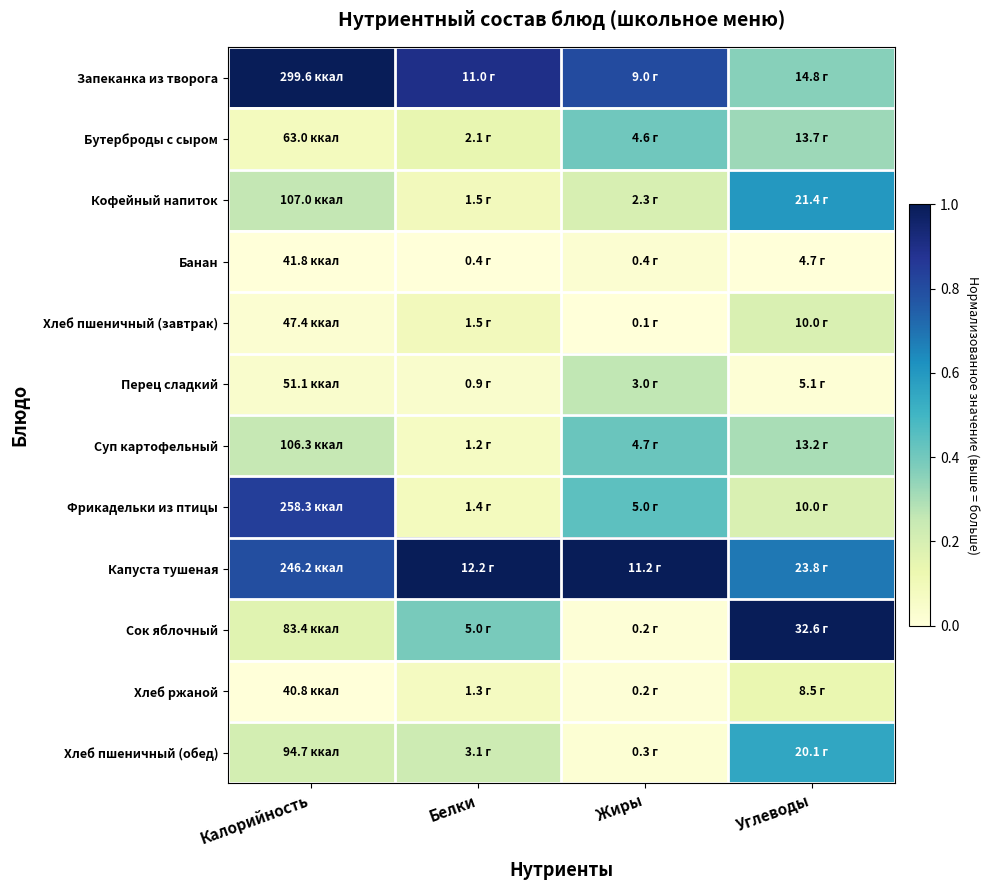

Which has a higher value, Углеводы or Жиры?

Жиры